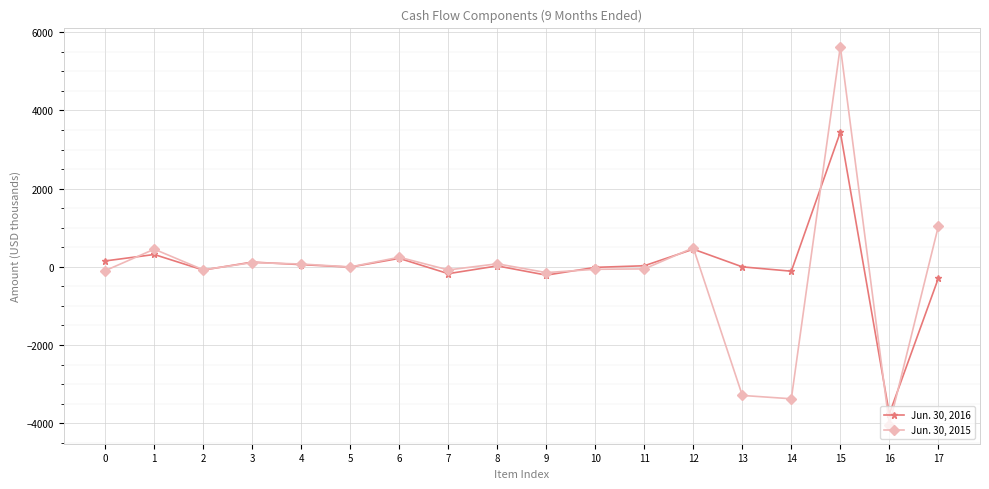

How many lines are shown in the chart?

2